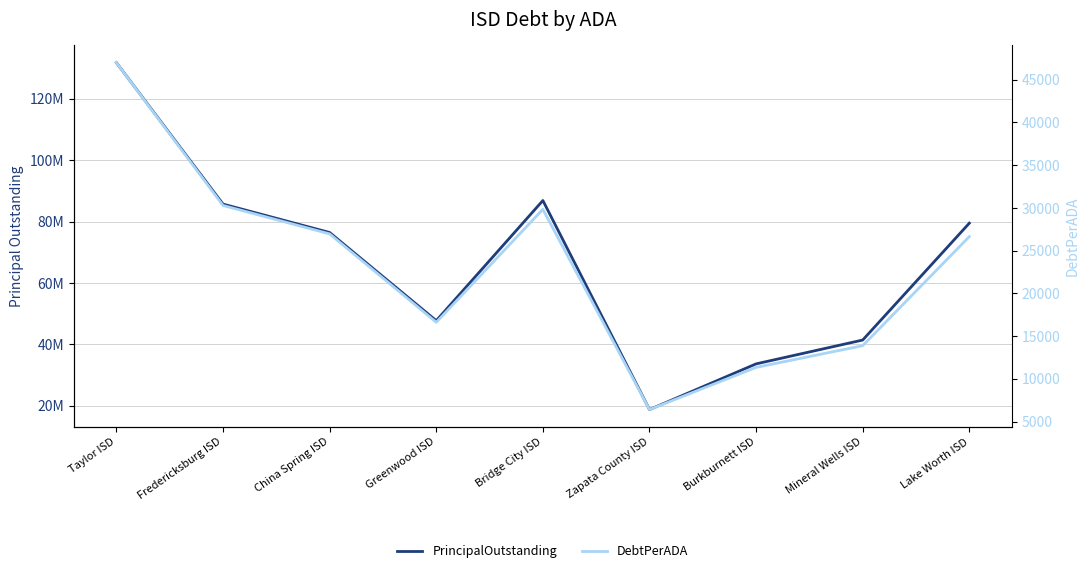

True or false: PrincipalOutstanding and DebtPerADA cross at least once.

False